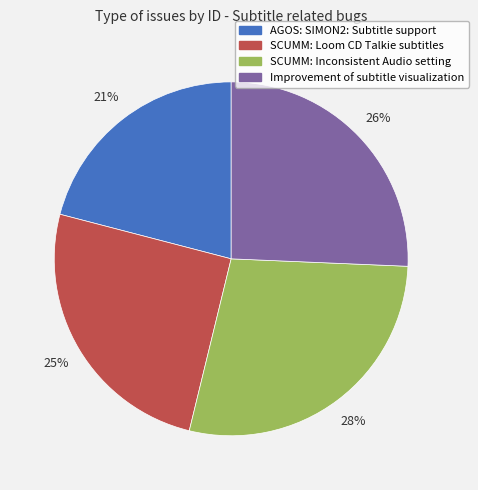

What percentage is the SCUMM: Inconsistent Audio setting slice, to the nearest percent?

28%